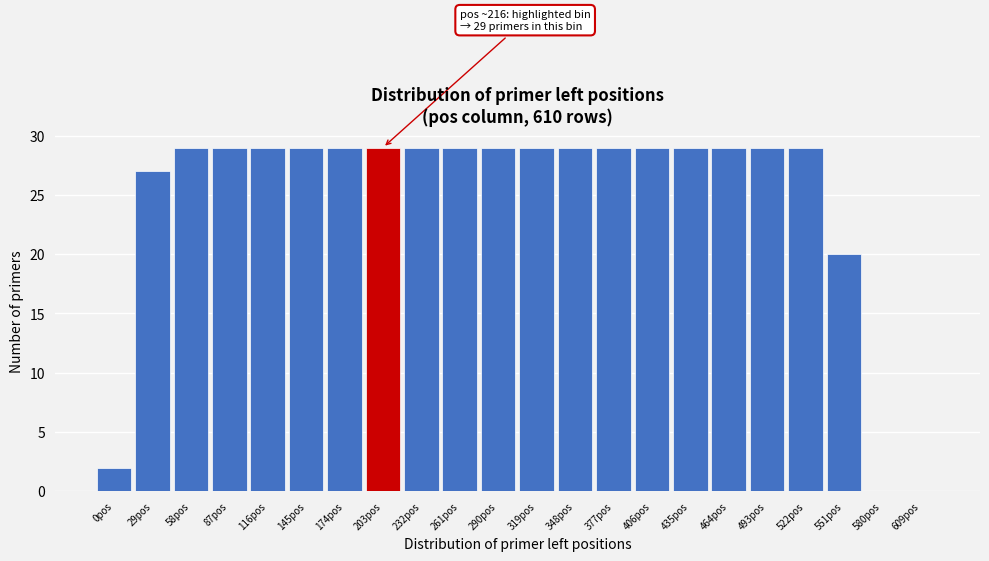

Reading left to right, extract all data points from this chart.

0pos=2	29pos=27	58pos=29	87pos=29	116pos=29	145pos=29	174pos=29	203pos=29	232pos=29	261pos=29	290pos=29	319pos=29	348pos=29	377pos=29	406pos=29	435pos=29	464pos=29	493pos=29	522pos=29	551pos=20	580pos=0	609pos=0